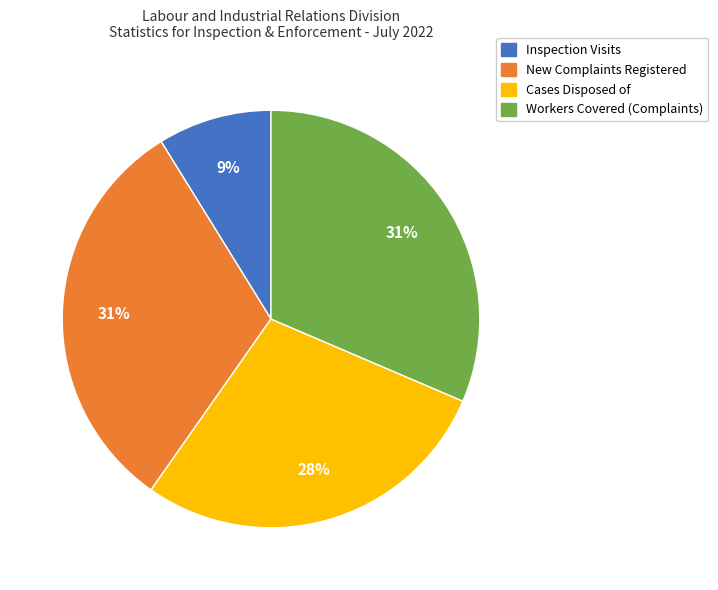

To the nearest percent, what is the average slice percentage?

25%